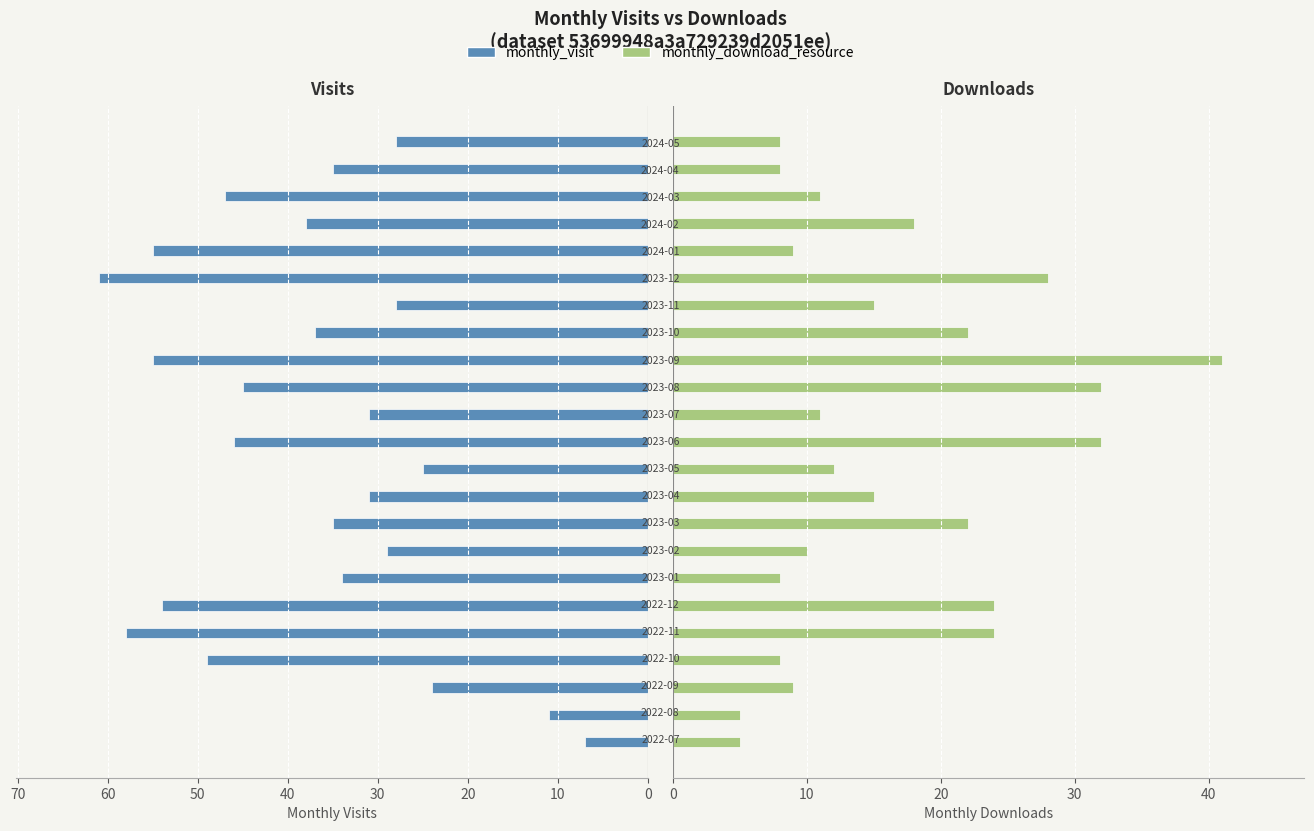

Which series has the widest spread of values?

monthly_visit